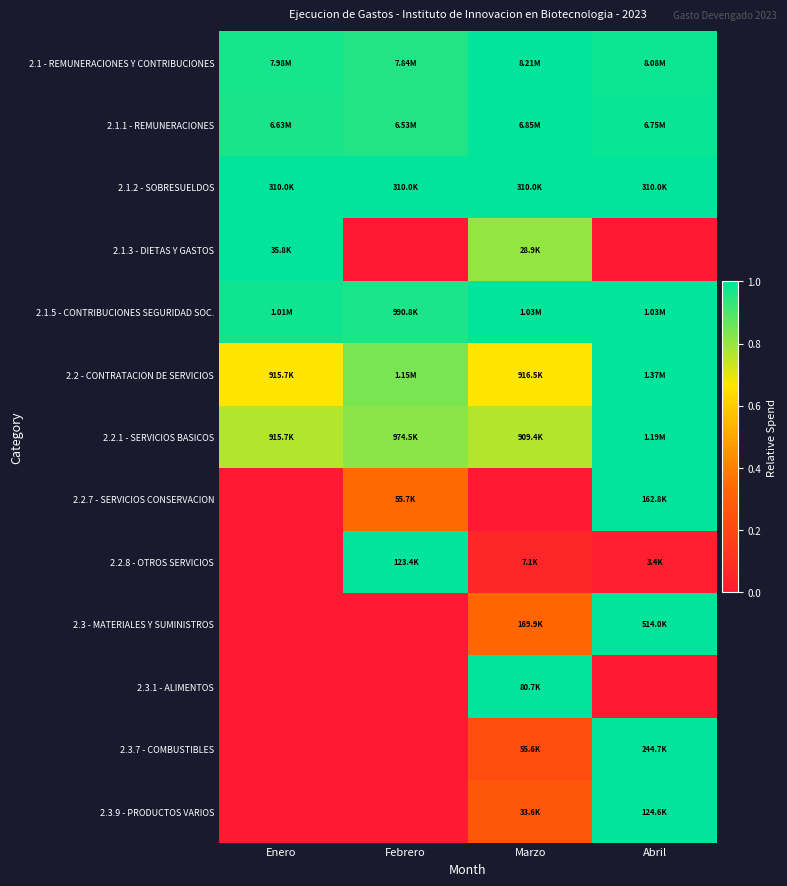

Reading right to left, extract all data points from this chart.

2.1 - REMUNERACIONES Y CONTRIBUCIONES: Abril=1.0	Marzo=1.0	Febrero=1.0	Enero=1.0
2.1.1 - REMUNERACIONES: Abril=1.0	Marzo=1.0	Febrero=1.0	Enero=1.0
2.1.2 - SOBRESUELDOS: Abril=1.0	Marzo=1.0	Febrero=1.0	Enero=1.0
2.1.3 - DIETAS Y GASTOS: Abril=0.0	Marzo=0.8	Febrero=0.0	Enero=1.0
2.1.5 - CONTRIBUCIONES SEGURIDAD SOC.: Abril=1.0	Marzo=1.0	Febrero=1.0	Enero=1.0
2.2 - CONTRATACION DE SERVICIOS: Abril=1.0	Marzo=0.7	Febrero=0.8	Enero=0.7
2.2.1 - SERVICIOS BASICOS: Abril=1.0	Marzo=0.8	Febrero=0.8	Enero=0.8
2.2.7 - SERVICIOS CONSERVACION: Abril=1.0	Marzo=0.0	Febrero=0.3	Enero=0.0
2.2.8 - OTROS SERVICIOS: Abril=0.0	Marzo=0.1	Febrero=1.0	Enero=0.0
2.3 - MATERIALES Y SUMINISTROS: Abril=1.0	Marzo=0.3	Febrero=0.0	Enero=0.0
2.3.1 - ALIMENTOS: Abril=0.0	Marzo=1.0	Febrero=0.0	Enero=0.0
2.3.7 - COMBUSTIBLES: Abril=1.0	Marzo=0.2	Febrero=0.0	Enero=0.0
2.3.9 - PRODUCTOS VARIOS: Abril=1.0	Marzo=0.3	Febrero=0.0	Enero=0.0